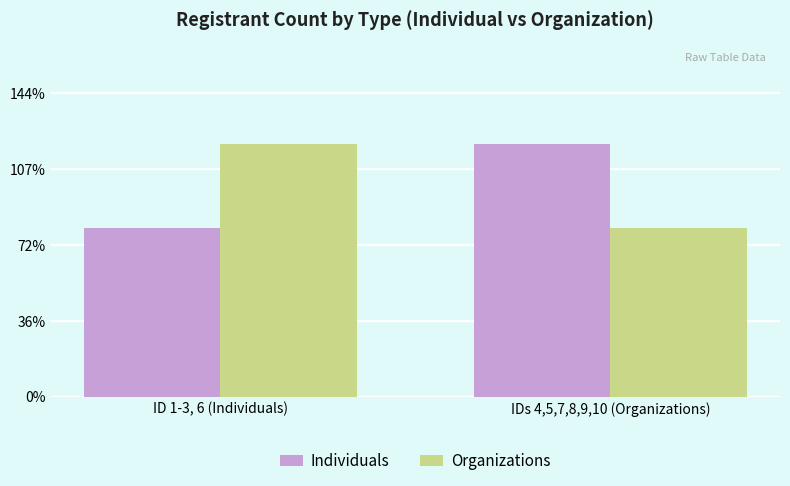

The value of Individuals at ID 1-3, 6 (Individuals) is 2. True or false?

False